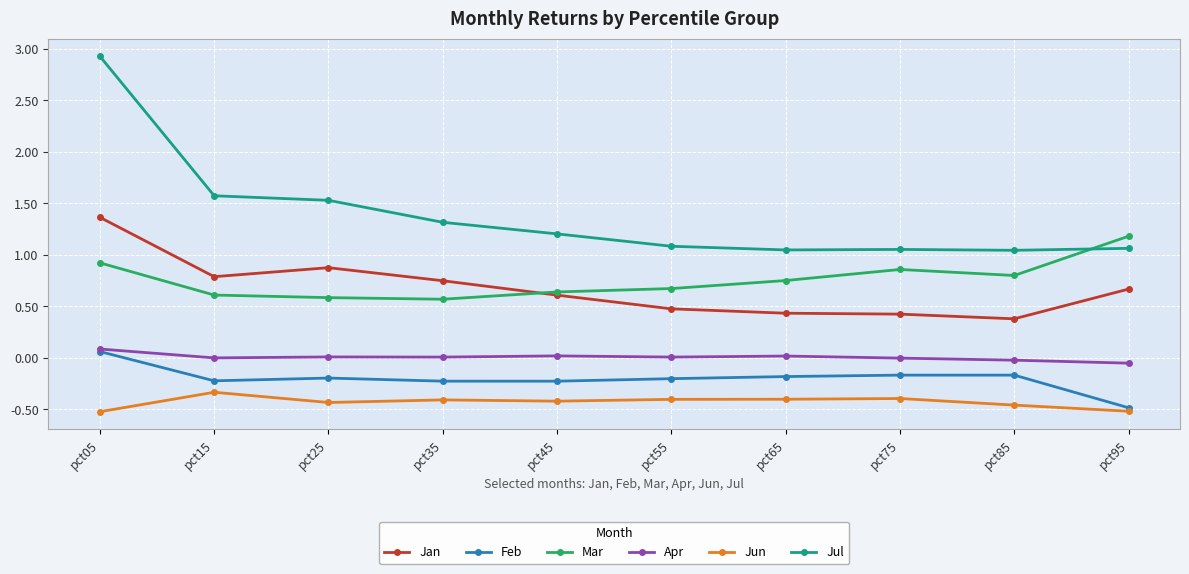

Rank the series at pct35 from lowest to highest value.

Jun, Feb, Apr, Mar, Jan, Jul